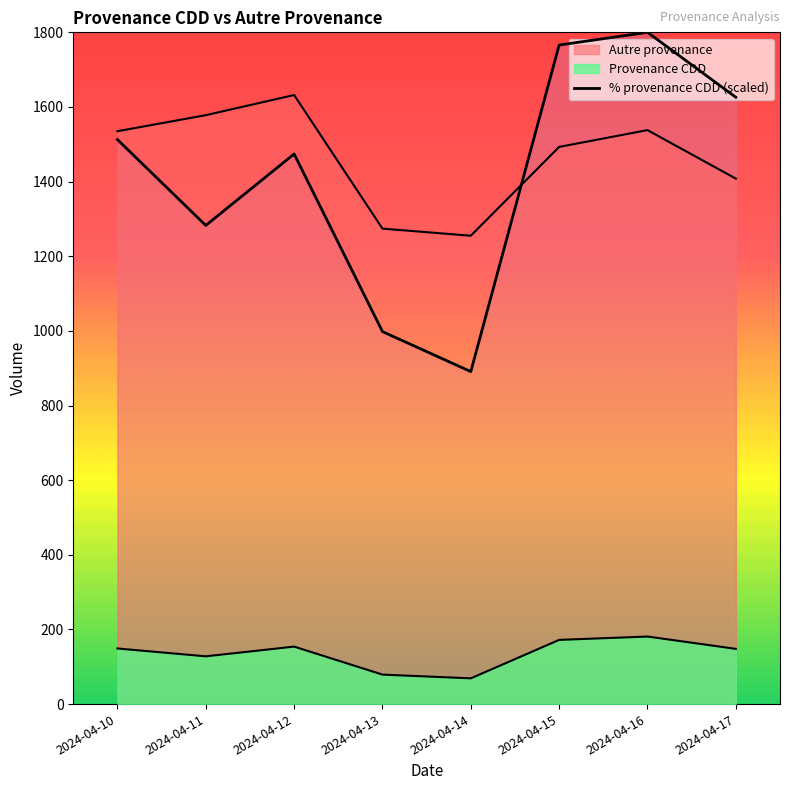

What is the ratio of the value at 2024-04-10 to the value at 2024-04-12?

1.0